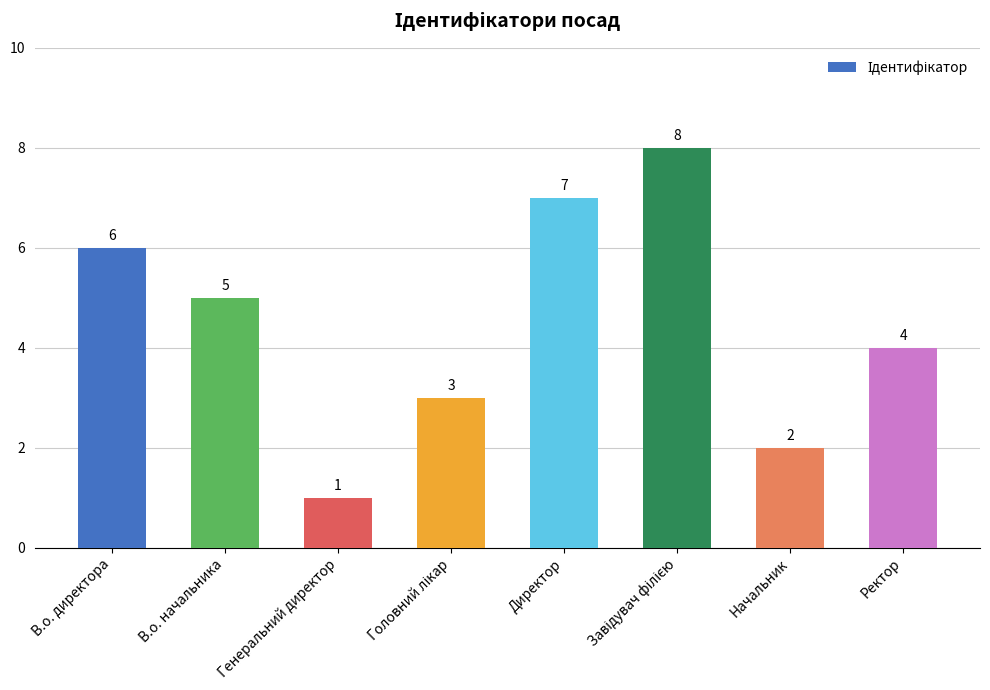

What is the approximate value at Ректор?

4